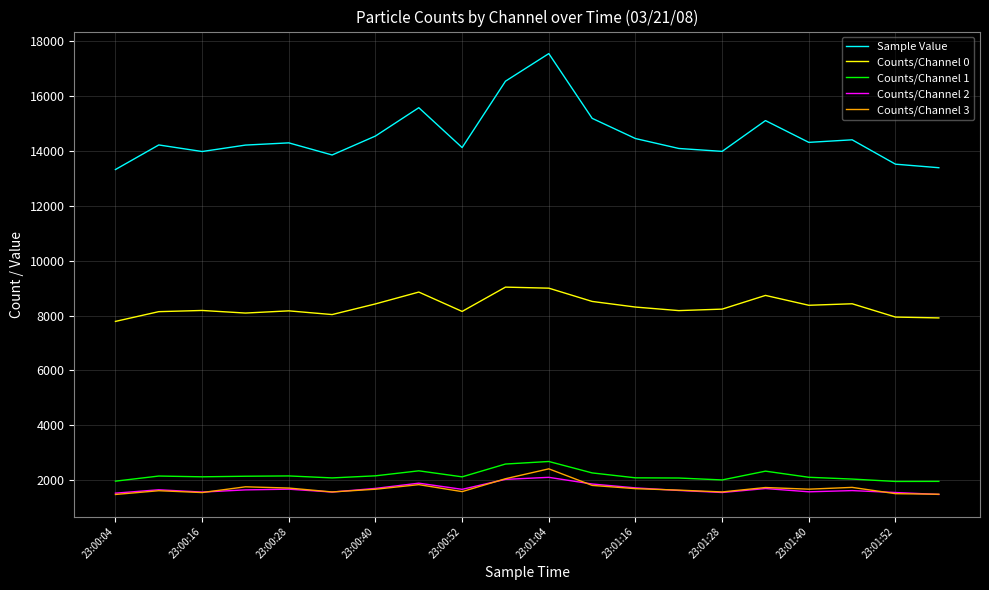

Which series has the largest total across all categories?

Sample Value